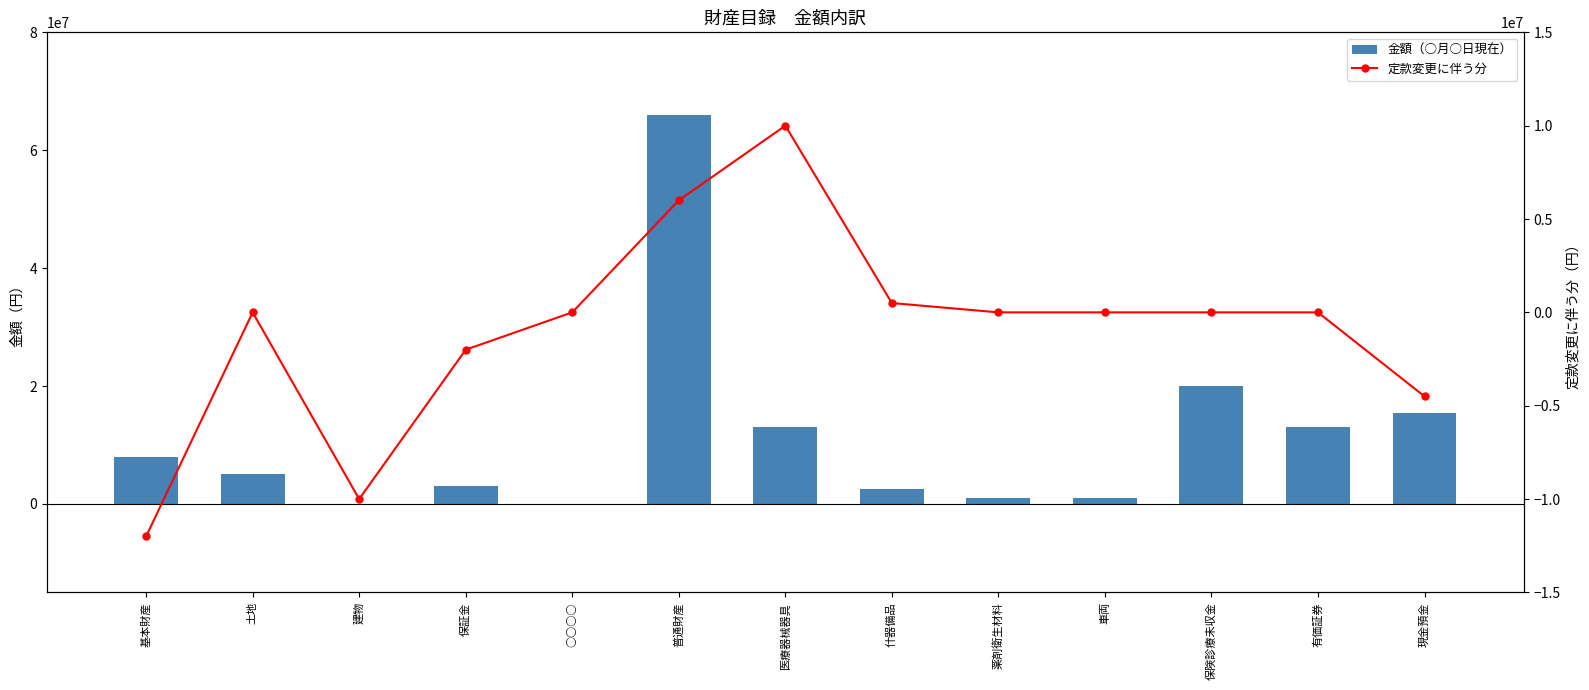

Reading left to right, extract all data points from this chart.

金額（○月○日現在）: 8000000	5000000	0	3000000	0	66000000	13000000	2500000	1000000	1000000	20000000	13000000	15500000
定款変更に伴う分: -12000000	0	-10000000	-2000000	0	6000000	10000000	500000	0	0	0	0	-4500000